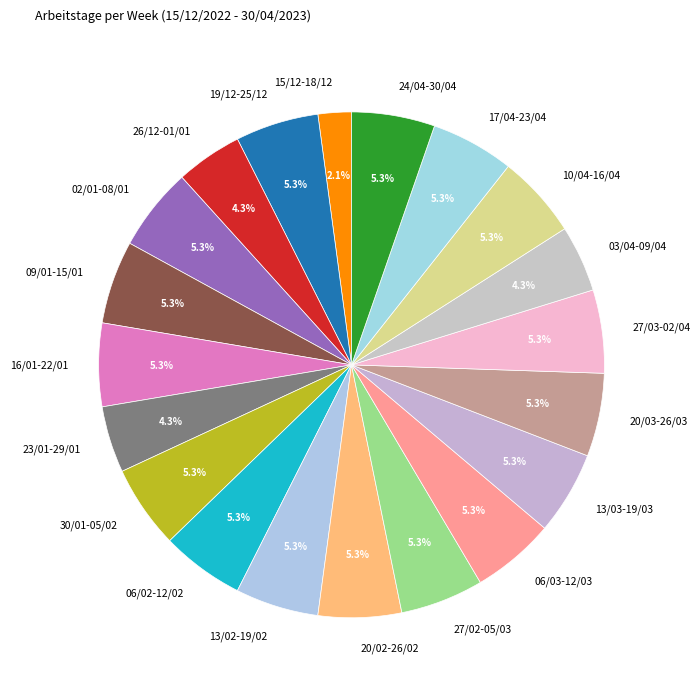

To the nearest percent, what percentage of the pie is 13/02-19/02?

5%